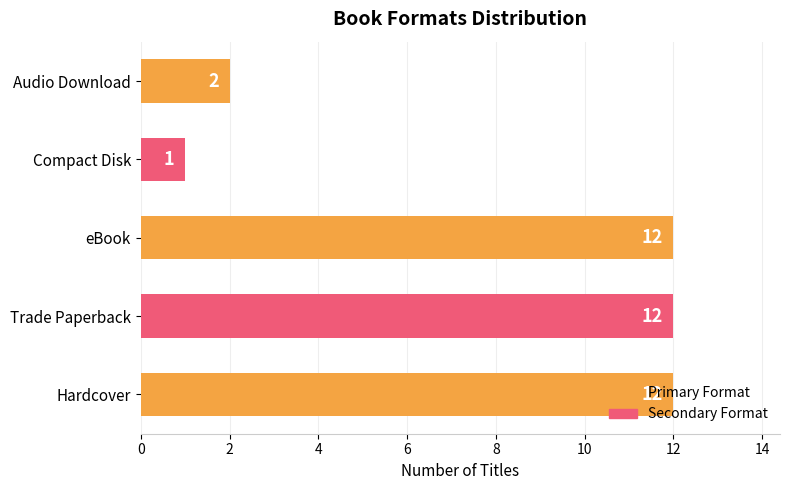

True or false: the data shows 1 at Compact Disk.

True